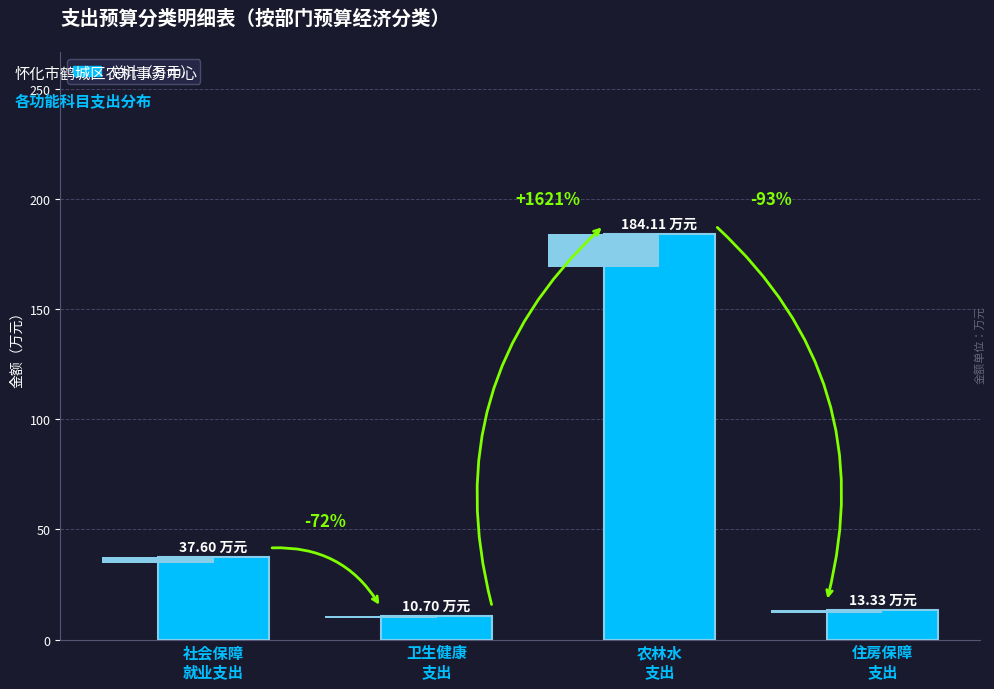

What is the sum of all values?

245.7